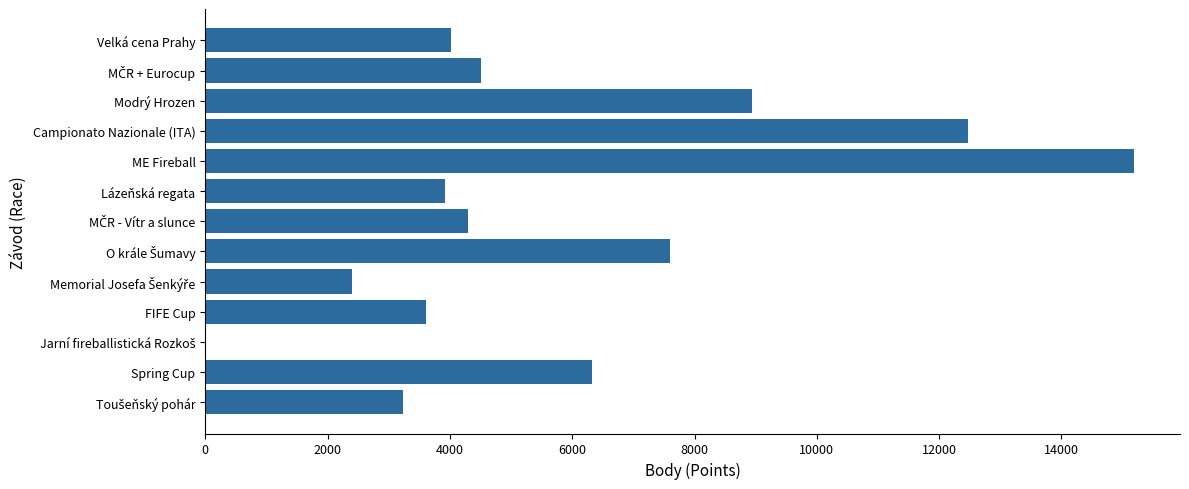

What value does the data have at Velká cena Prahy?

4021